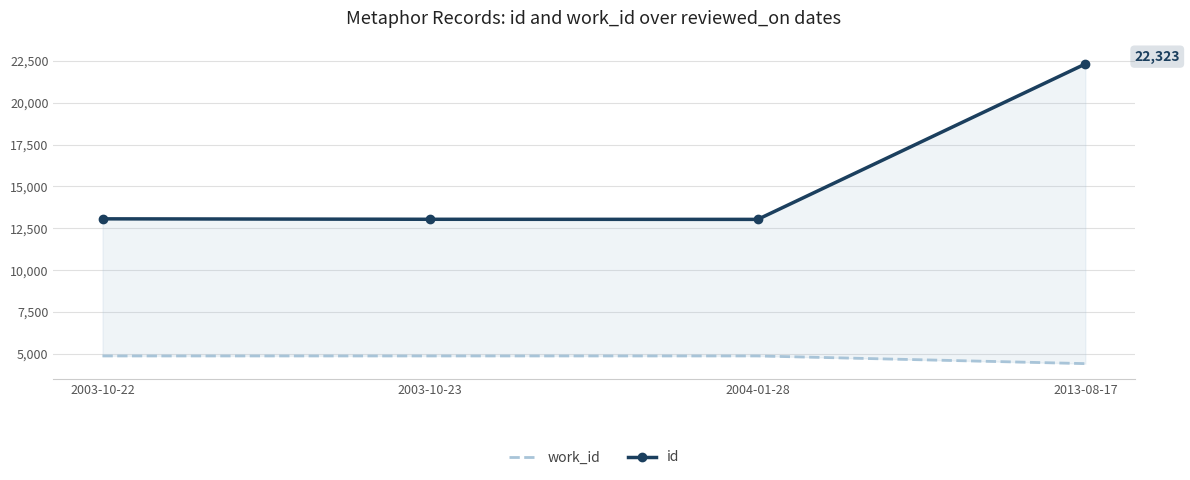

In id, how many points are lower than both neighbors (excluding endpoints)?

1